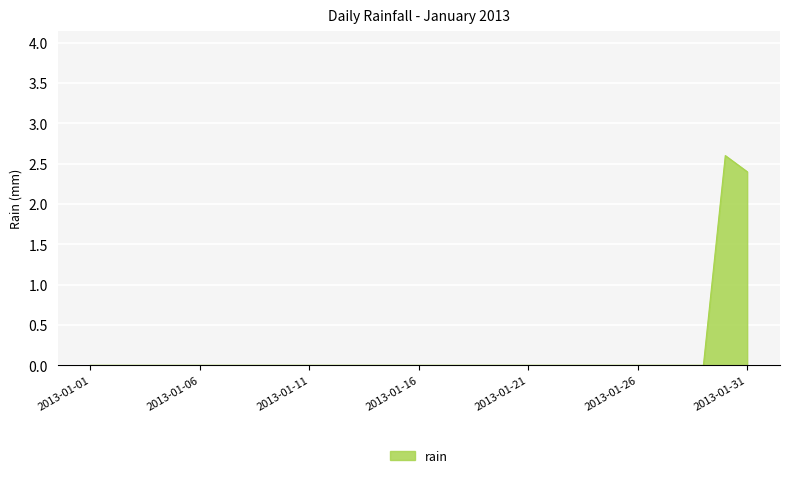

How many lines are shown in the chart?

1